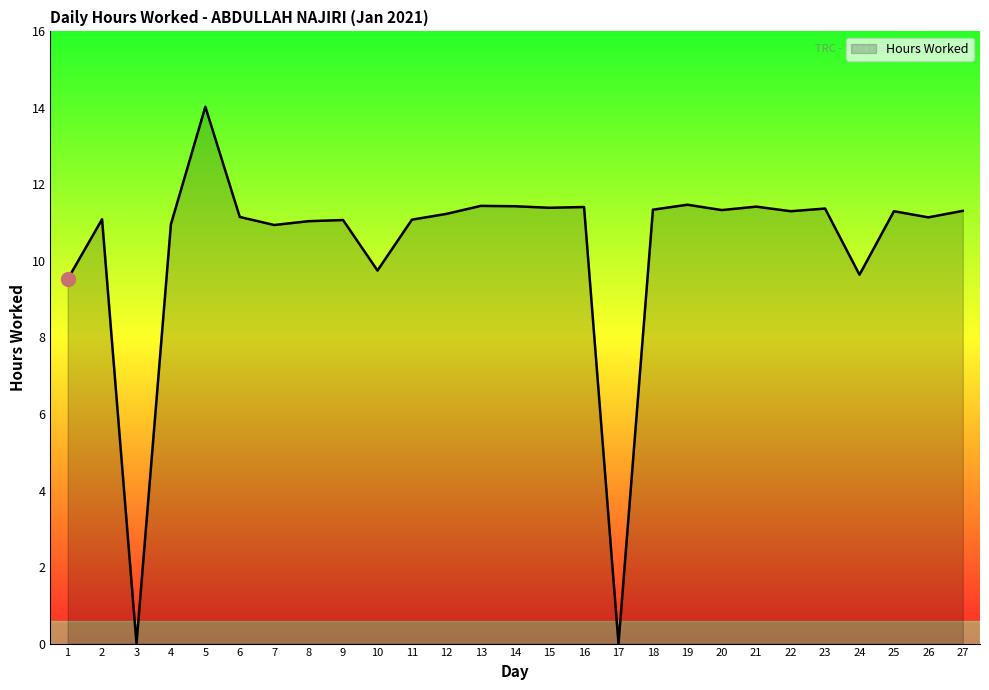

Read the value at 23.

11.4